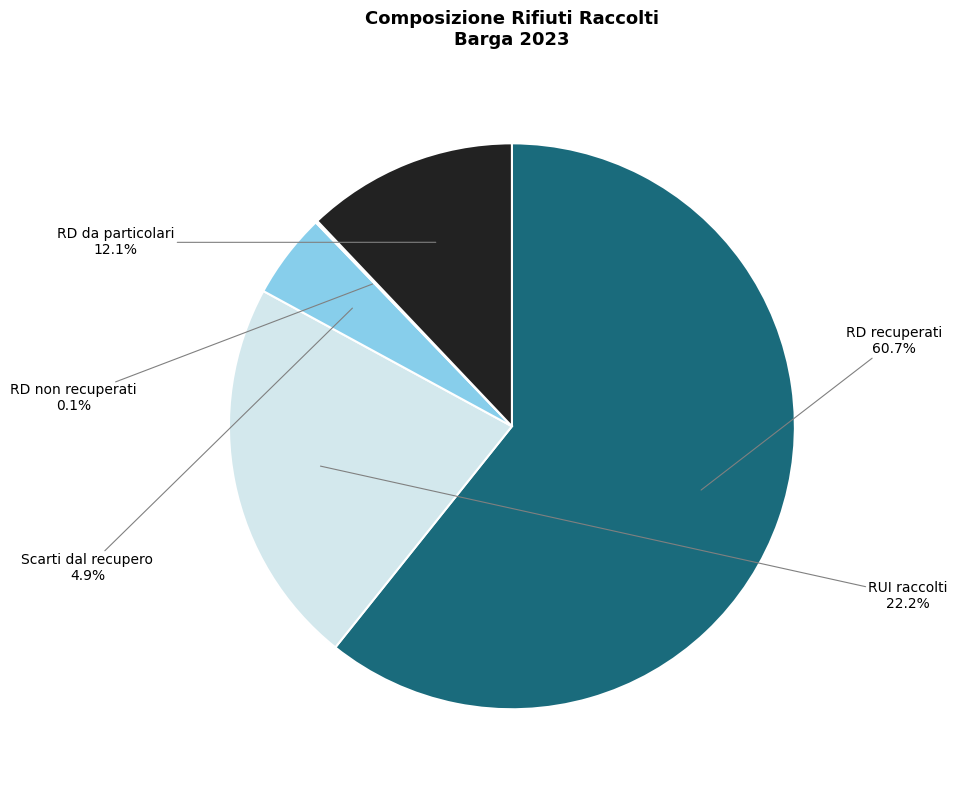

Which slice represents more than half of the pie?

RD recuperati